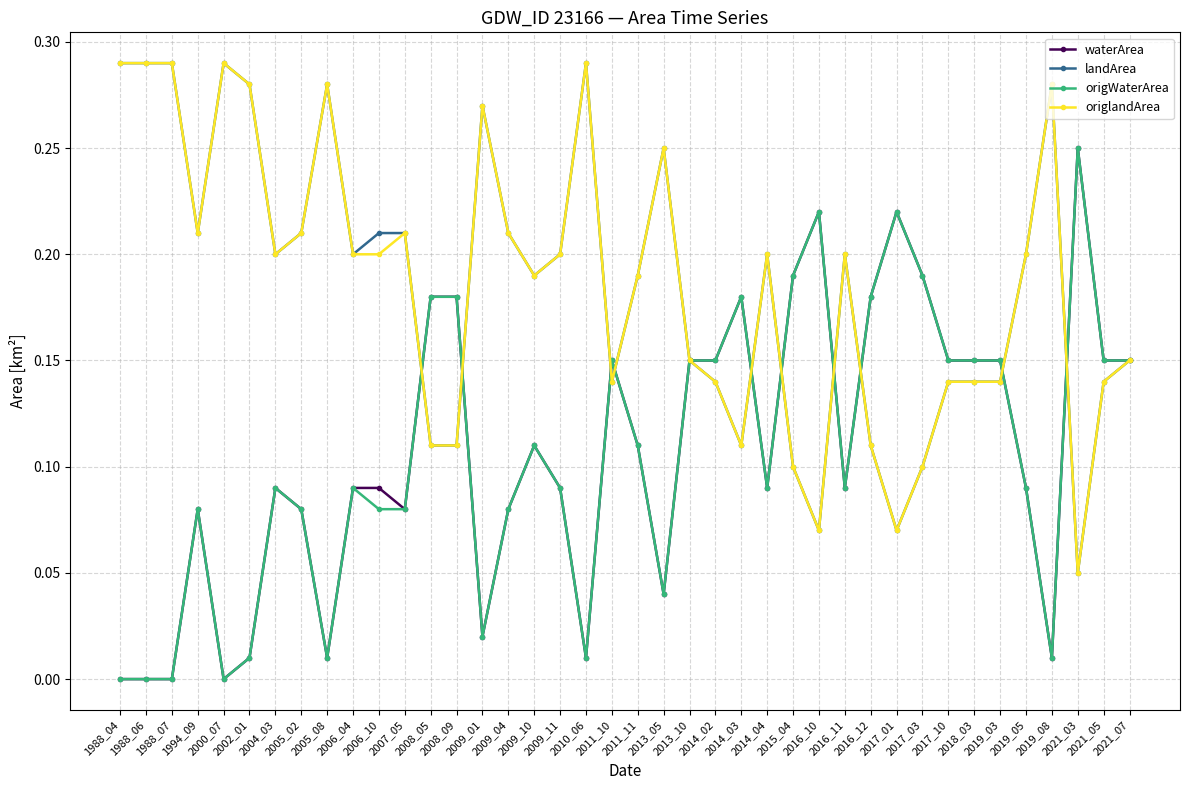

True or false: landArea has more than 2 points higher than both neighbors.

True